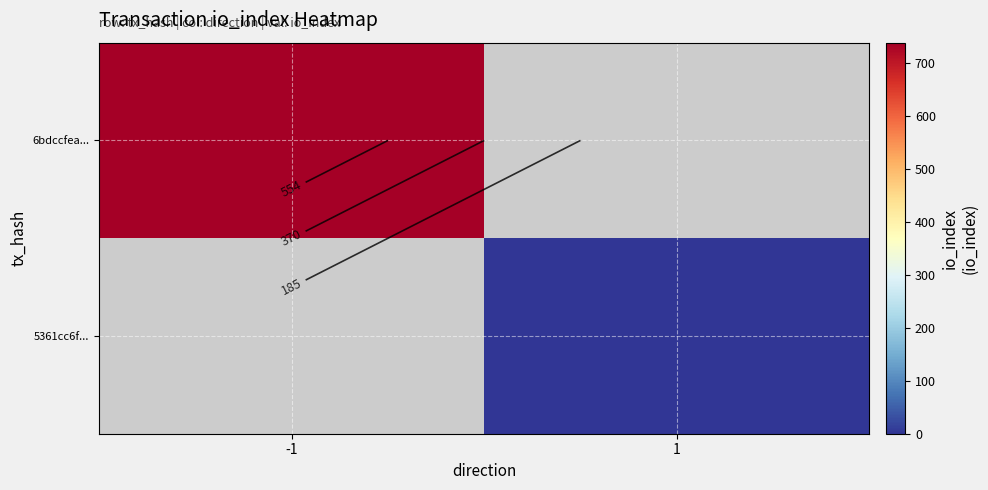

Which has a higher value, 1 or -1?

-1